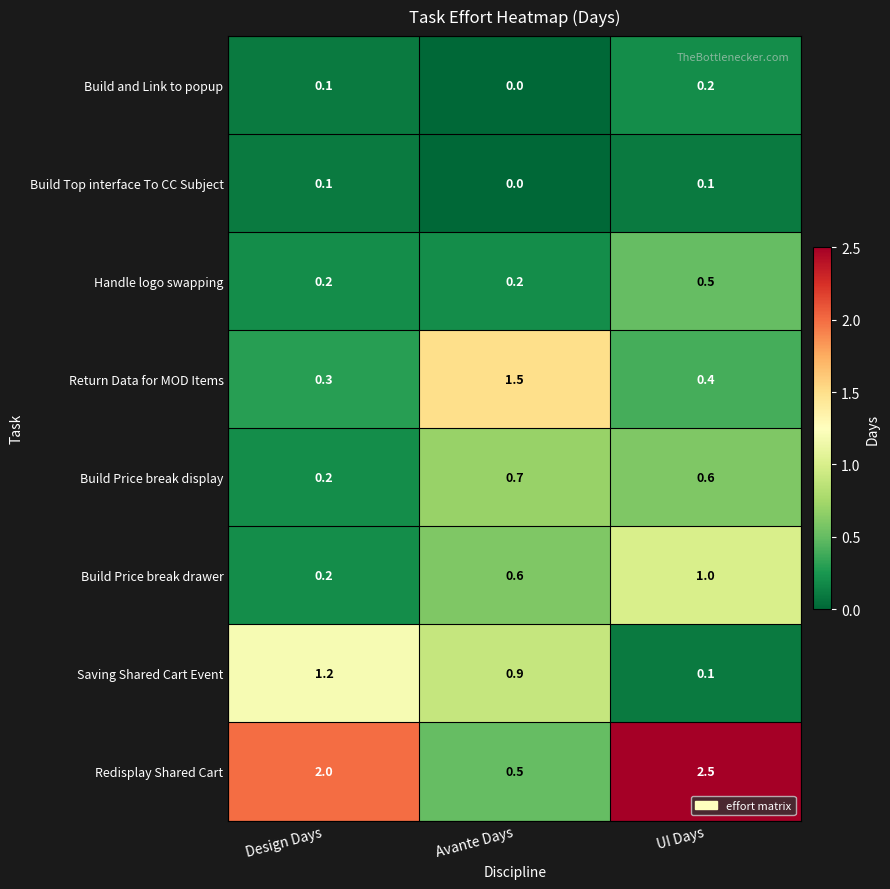

Which series has the largest total across all categories?

Redisplay Shared Cart